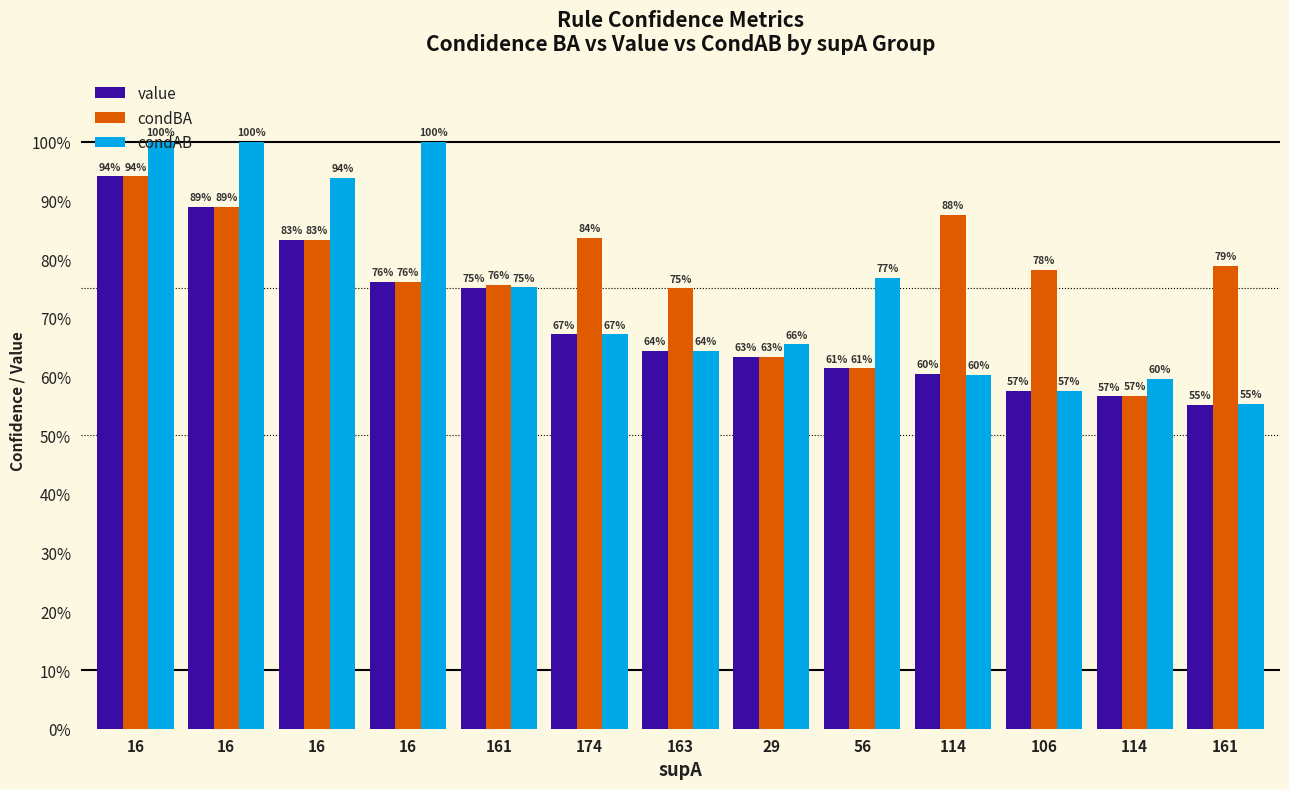

What is the value of the condBA bar at the 11th from the left?

0.8